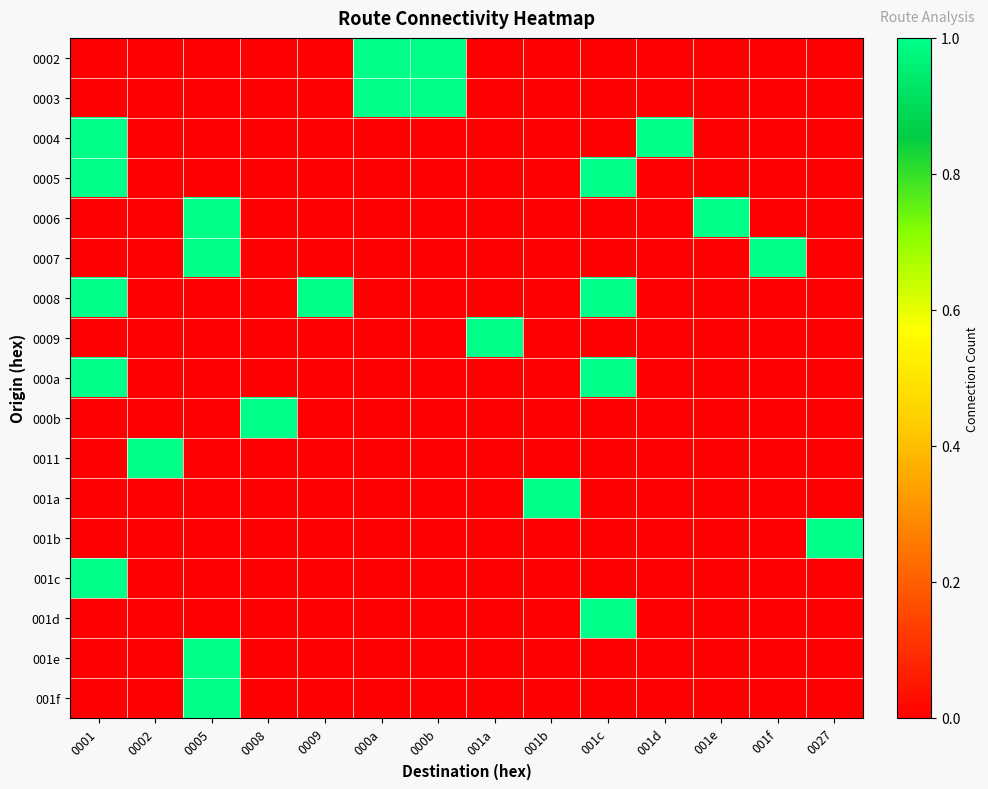

Reading left to right, extract all data points from this chart.

0002: 0001=0	0002=0	0005=0	0008=0	0009=0	000a=1	000b=1	001a=0	001b=0	001c=0	001d=0	001e=0	001f=0	0027=0
0003: 0001=0	0002=0	0005=0	0008=0	0009=0	000a=1	000b=1	001a=0	001b=0	001c=0	001d=0	001e=0	001f=0	0027=0
0004: 0001=1	0002=0	0005=0	0008=0	0009=0	000a=0	000b=0	001a=0	001b=0	001c=0	001d=1	001e=0	001f=0	0027=0
0005: 0001=1	0002=0	0005=0	0008=0	0009=0	000a=0	000b=0	001a=0	001b=0	001c=1	001d=0	001e=0	001f=0	0027=0
0006: 0001=0	0002=0	0005=1	0008=0	0009=0	000a=0	000b=0	001a=0	001b=0	001c=0	001d=0	001e=1	001f=0	0027=0
0007: 0001=0	0002=0	0005=1	0008=0	0009=0	000a=0	000b=0	001a=0	001b=0	001c=0	001d=0	001e=0	001f=1	0027=0
0008: 0001=1	0002=0	0005=0	0008=0	0009=1	000a=0	000b=0	001a=0	001b=0	001c=1	001d=0	001e=0	001f=0	0027=0
0009: 0001=0	0002=0	0005=0	0008=0	0009=0	000a=0	000b=0	001a=1	001b=0	001c=0	001d=0	001e=0	001f=0	0027=0
000a: 0001=1	0002=0	0005=0	0008=0	0009=0	000a=0	000b=0	001a=0	001b=0	001c=1	001d=0	001e=0	001f=0	0027=0
000b: 0001=0	0002=0	0005=0	0008=1	0009=0	000a=0	000b=0	001a=0	001b=0	001c=0	001d=0	001e=0	001f=0	0027=0
0011: 0001=0	0002=1	0005=0	0008=0	0009=0	000a=0	000b=0	001a=0	001b=0	001c=0	001d=0	001e=0	001f=0	0027=0
001a: 0001=0	0002=0	0005=0	0008=0	0009=0	000a=0	000b=0	001a=0	001b=1	001c=0	001d=0	001e=0	001f=0	0027=0
001b: 0001=0	0002=0	0005=0	0008=0	0009=0	000a=0	000b=0	001a=0	001b=0	001c=0	001d=0	001e=0	001f=0	0027=1
001c: 0001=1	0002=0	0005=0	0008=0	0009=0	000a=0	000b=0	001a=0	001b=0	001c=0	001d=0	001e=0	001f=0	0027=0
001d: 0001=0	0002=0	0005=0	0008=0	0009=0	000a=0	000b=0	001a=0	001b=0	001c=1	001d=0	001e=0	001f=0	0027=0
001e: 0001=0	0002=0	0005=1	0008=0	0009=0	000a=0	000b=0	001a=0	001b=0	001c=0	001d=0	001e=0	001f=0	0027=0
001f: 0001=0	0002=0	0005=1	0008=0	0009=0	000a=0	000b=0	001a=0	001b=0	001c=0	001d=0	001e=0	001f=0	0027=0